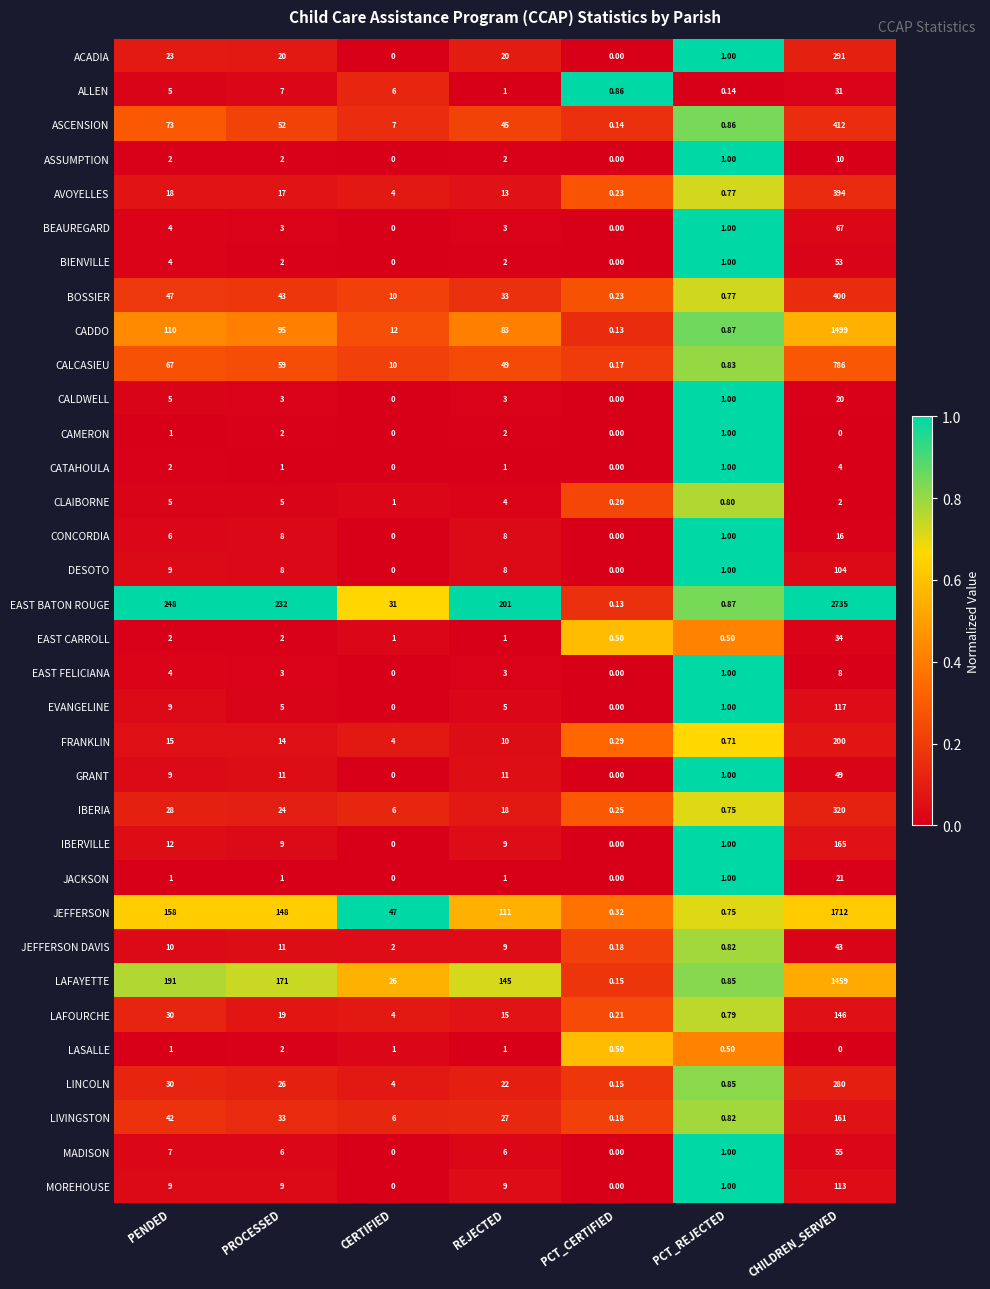

At which category is the sum across all series the highest?

CHILDREN_SERVED